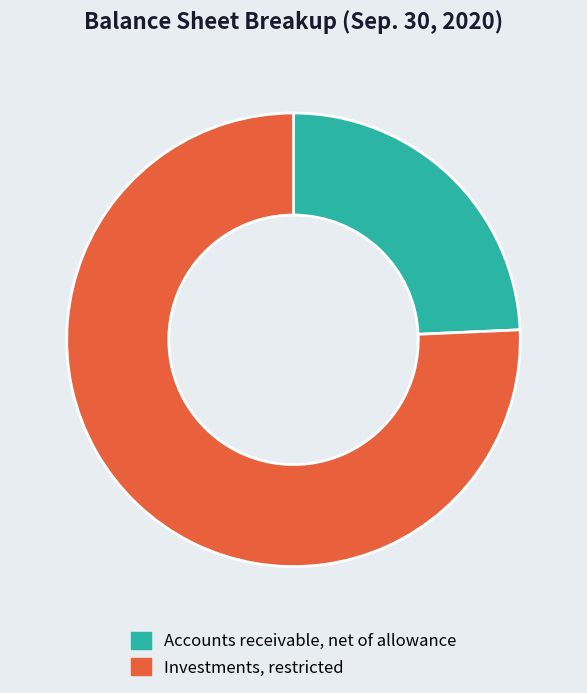

Is it true that Investments, restricted is 76% of the pie?

True